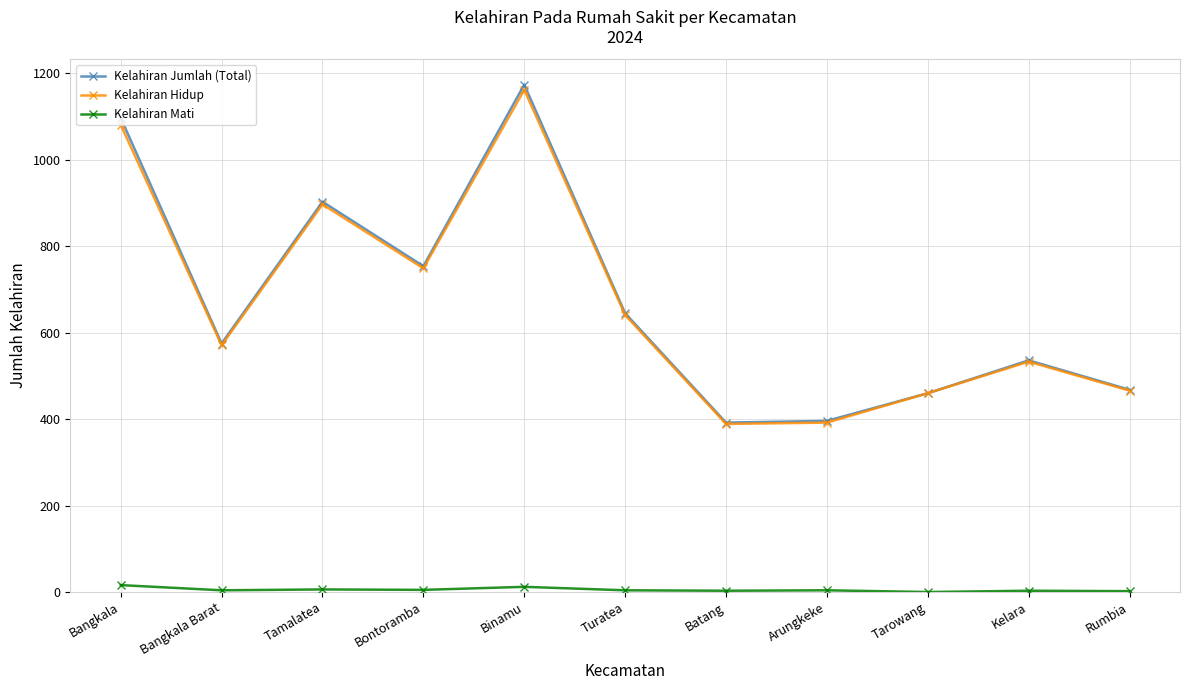

True or false: Kelahiran Hidup has a value of 254 at Kelara.

False